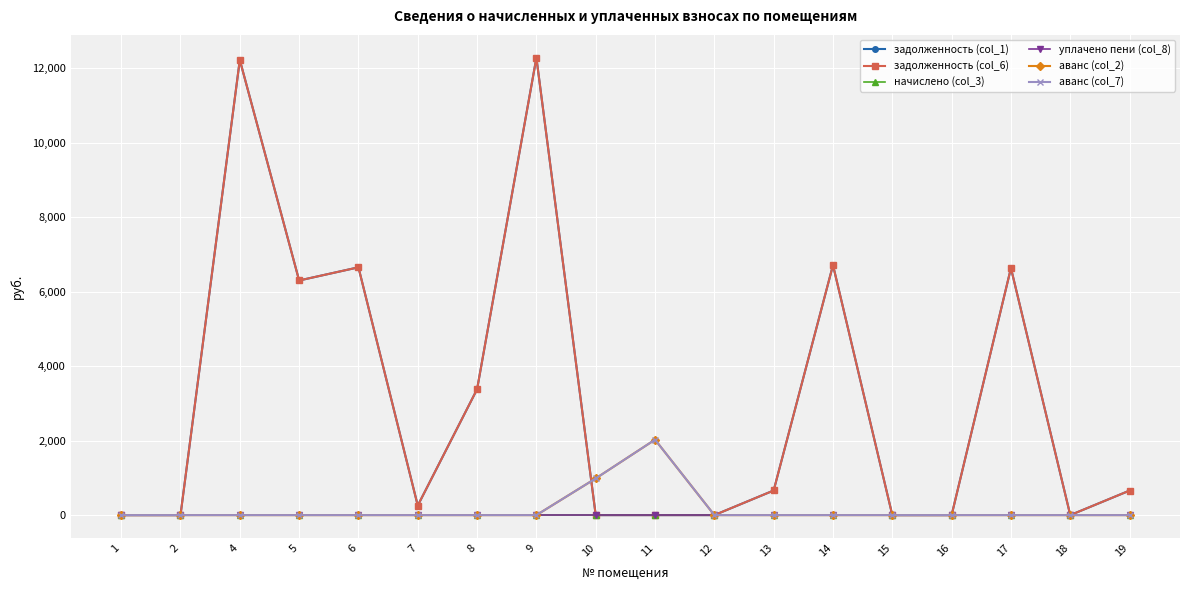

Where is задолженность (col_1) nearest to the value 6141?

5